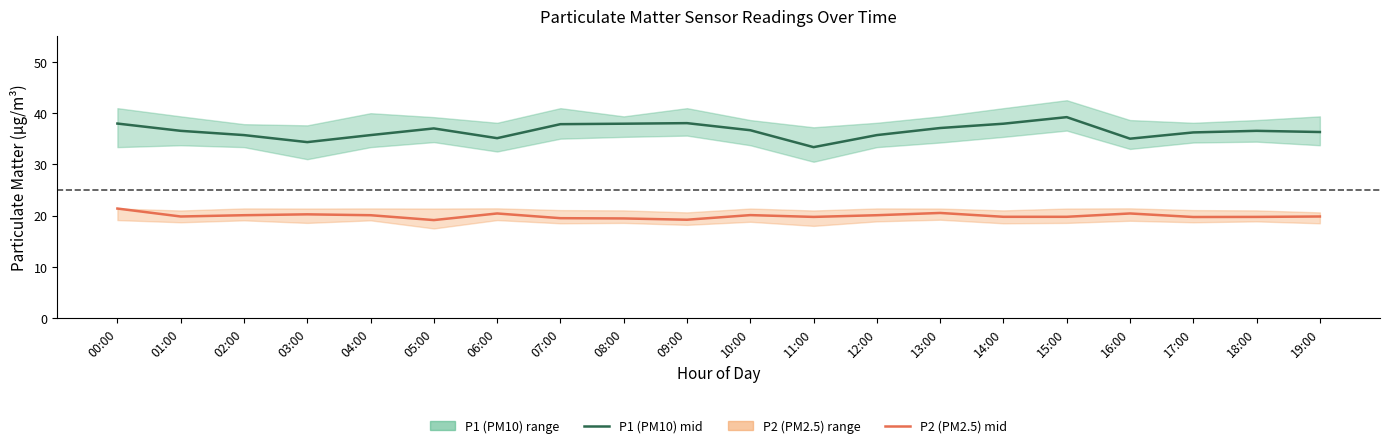

List the series in order of their peak value, lowest first.

P2 (PM2.5) mid, P1 (PM10) mid